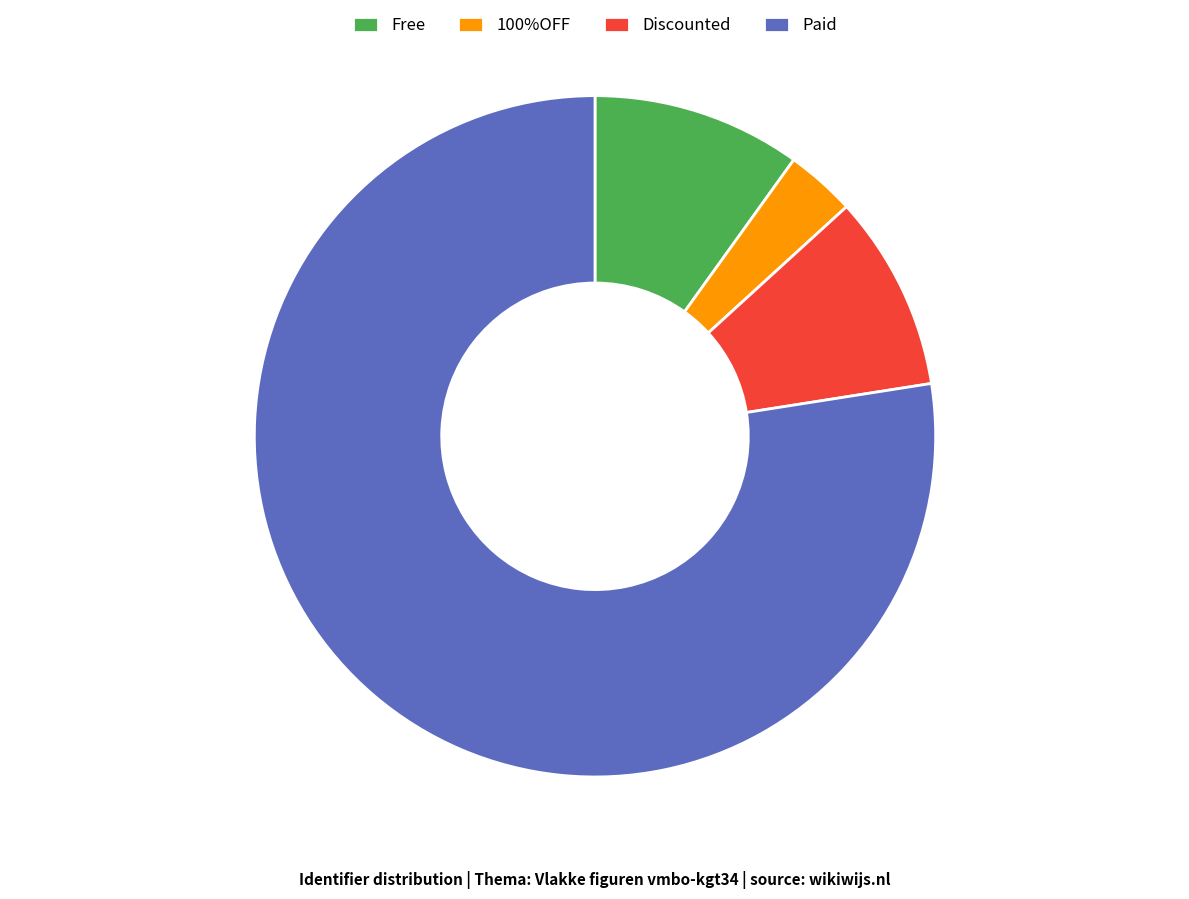

The Paid slice represents 77% of the pie. True or false?

True